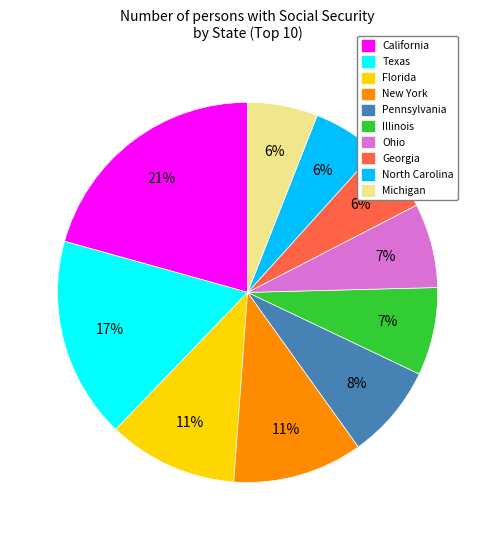

Does any single category account for the majority?

No